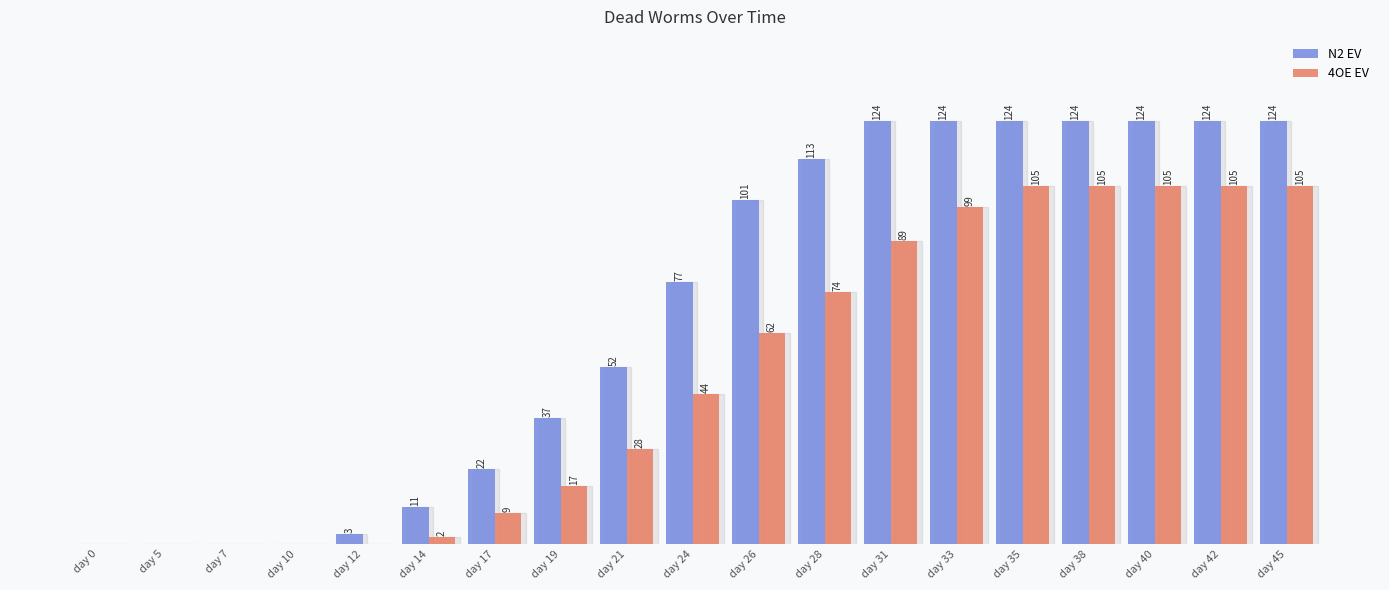

Which series has the largest range (max minus min)?

N2 EV